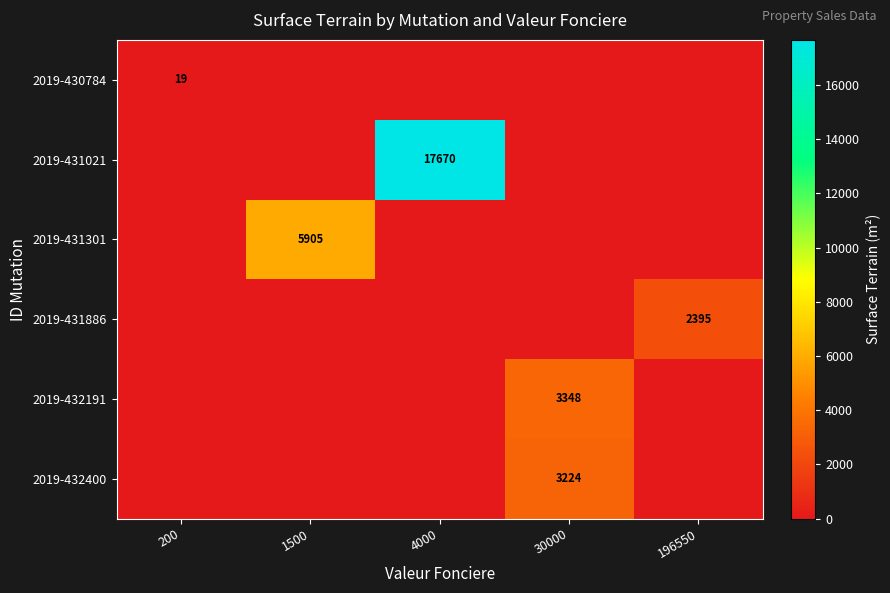

How many values in 2019-431021 are above zero?

1